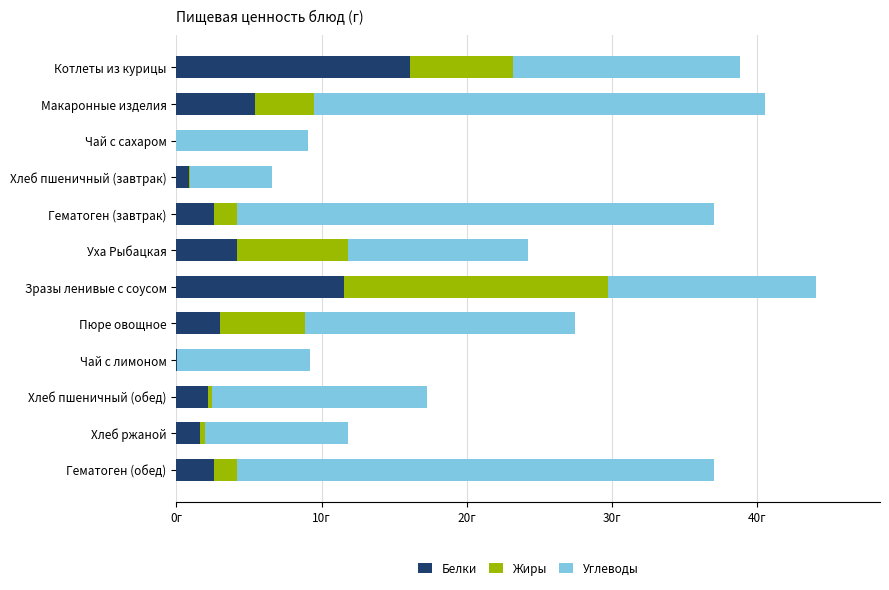

What are all the series names shown in the legend?

Белки, Жиры, Углеводы